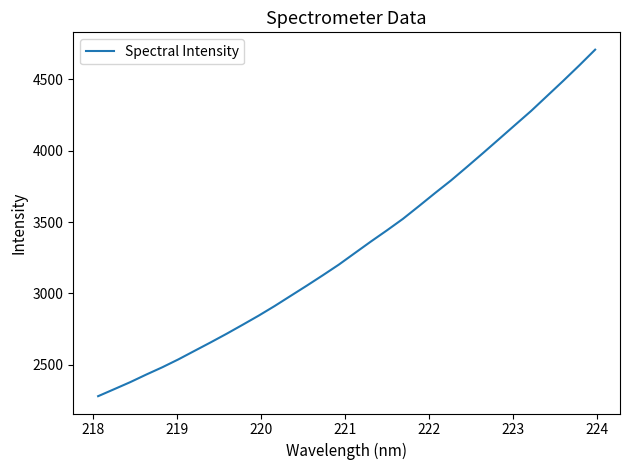

What is the greatest value displayed?

4707.0